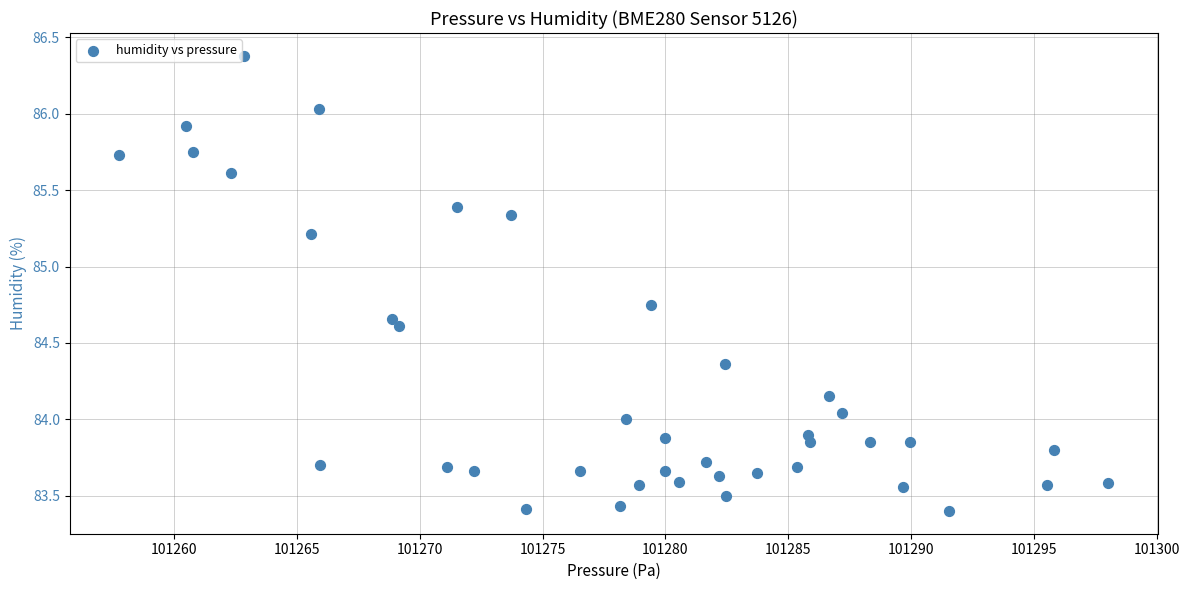

What is the range of Y values (max minus min)?

3.0